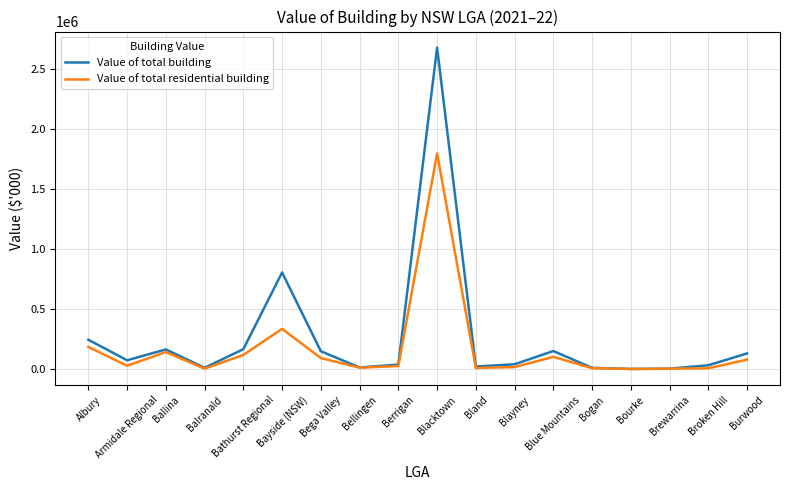

At which label is Value of total residential building closest to 899837?

Bayside (NSW)